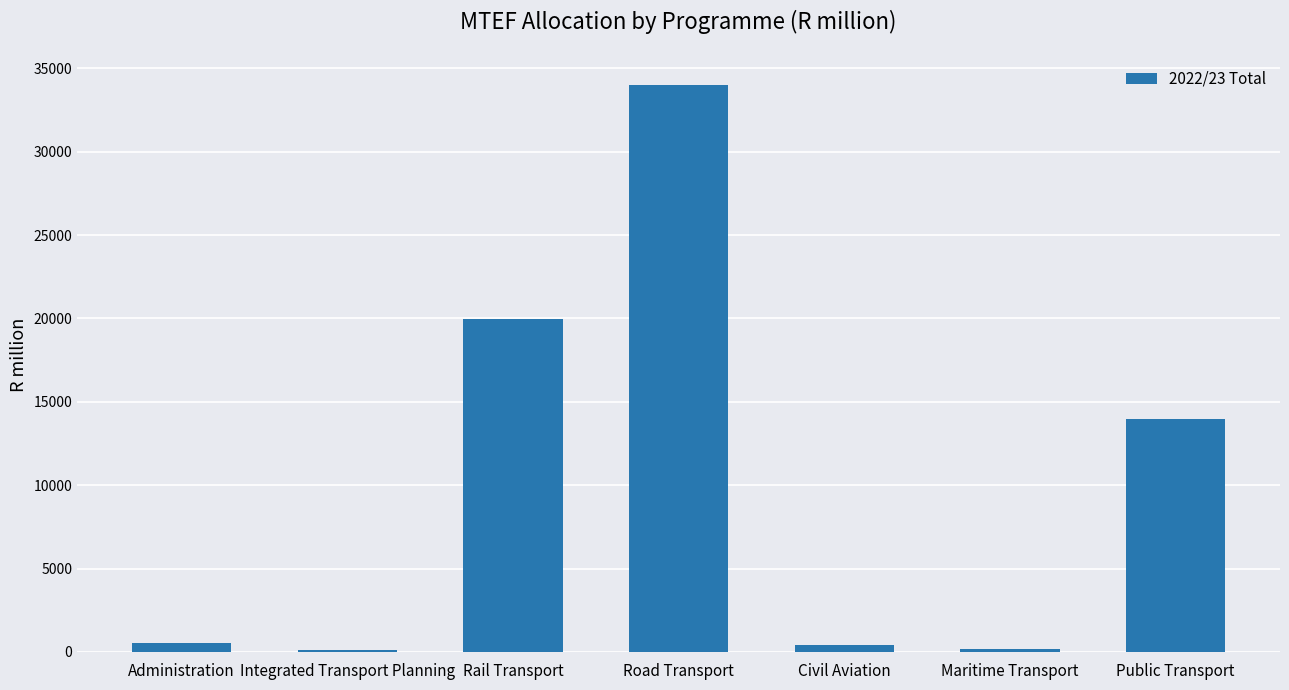

How many values exceed 507?

4